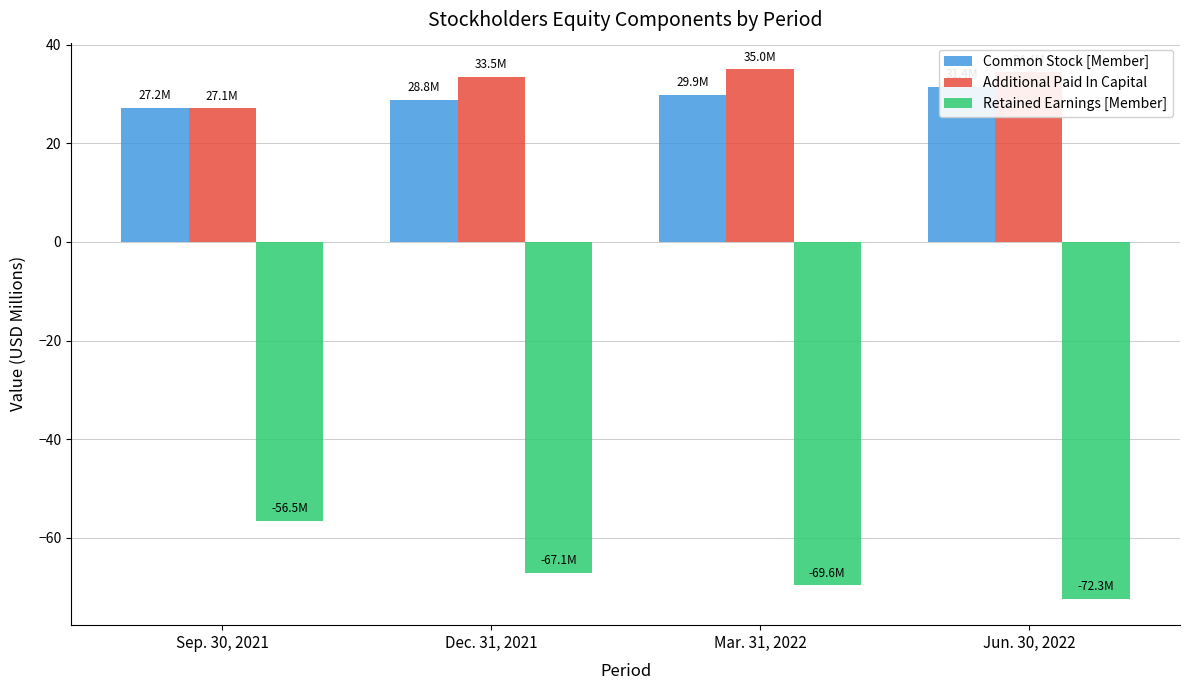

What is the label of the 3rd bar from the right?

Dec. 31, 2021